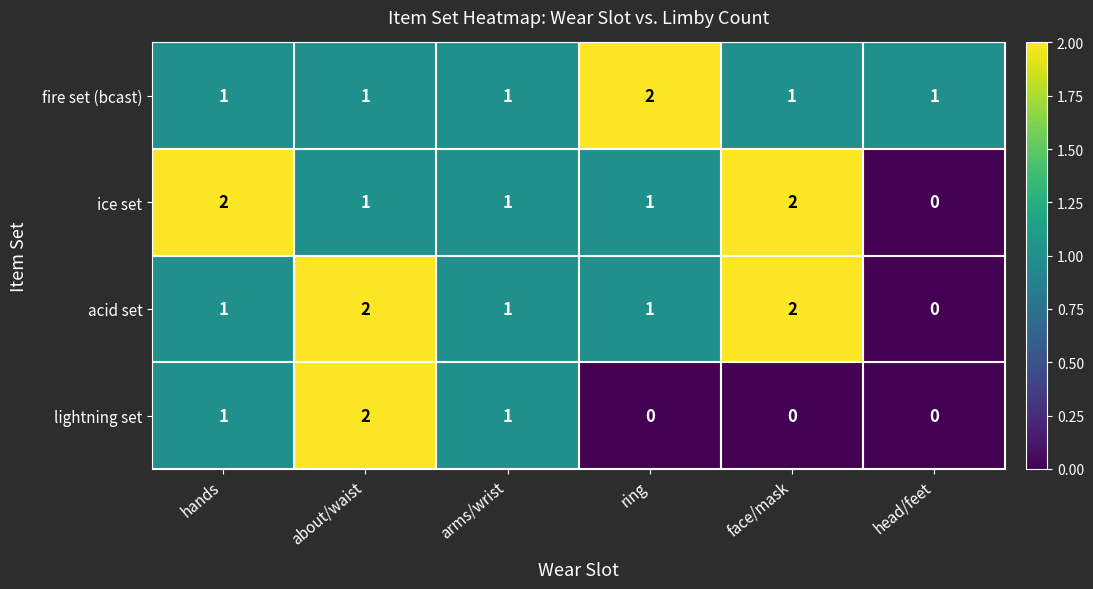

What is the total value across all series at ring?

4